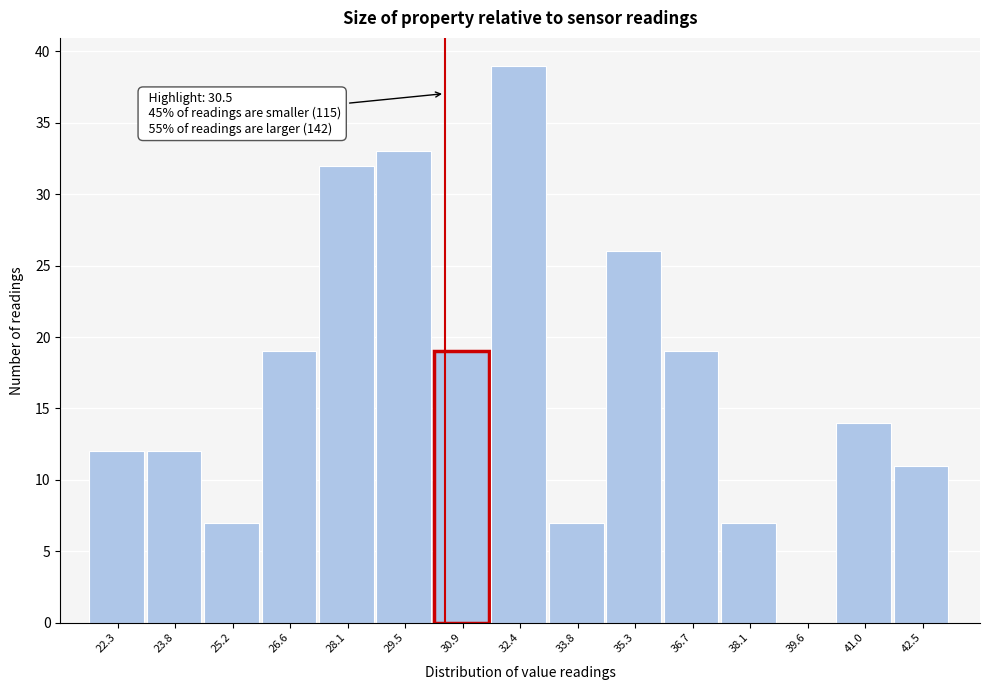

Which range on the x-axis has the tallest bar?

31.6 to 33.2